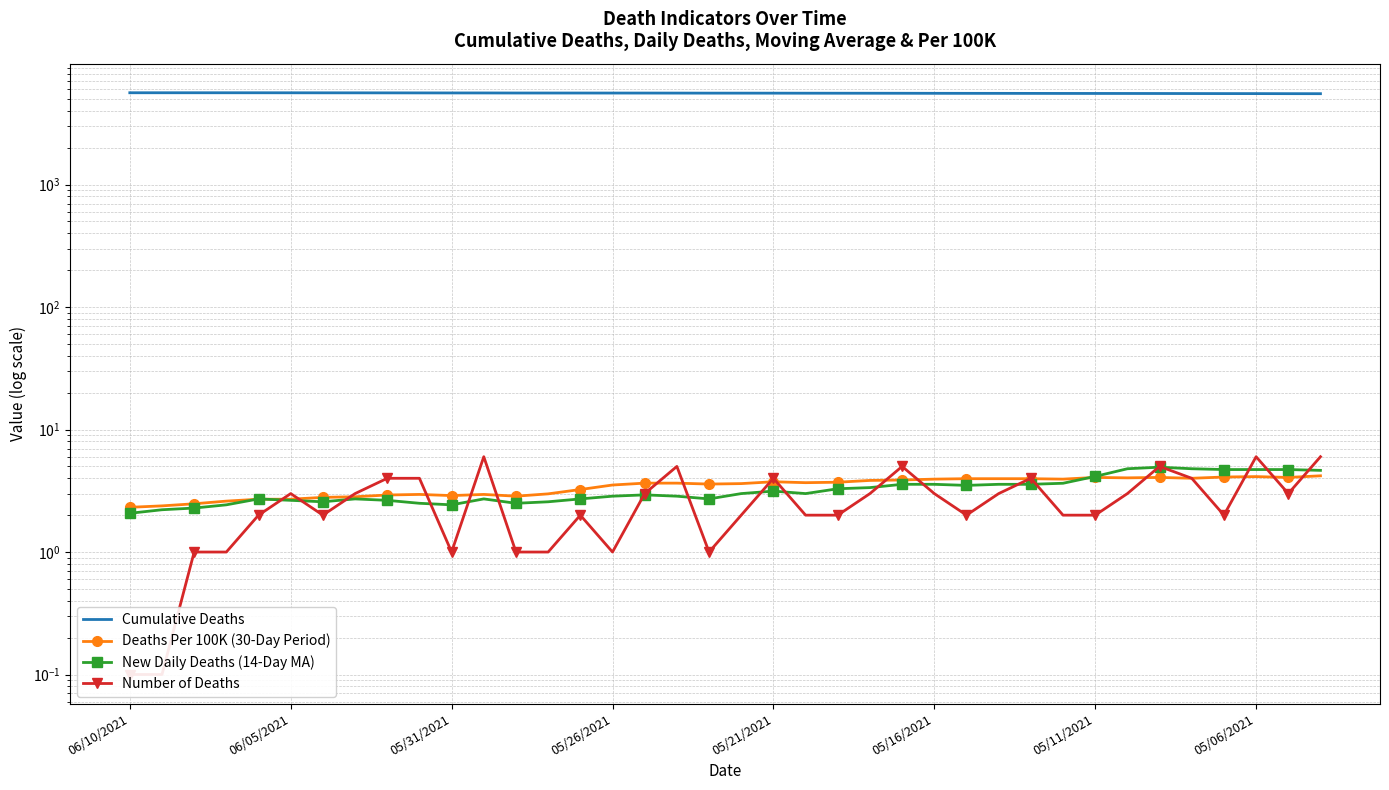

How many data points in New Daily Deaths (14-Day MA) are less than 3?

19